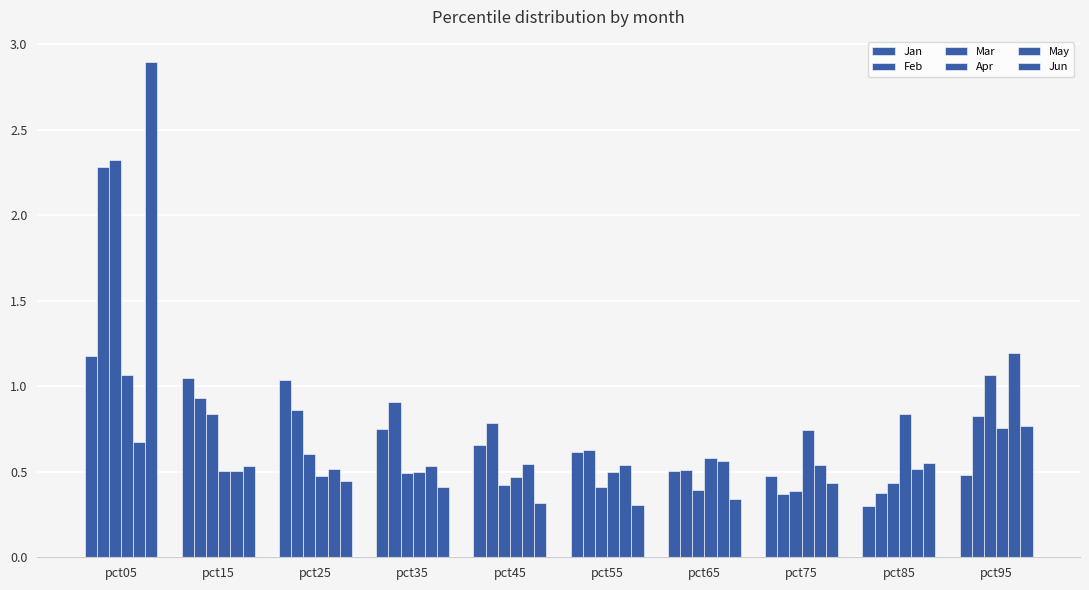

How many series are shown in this chart?

6